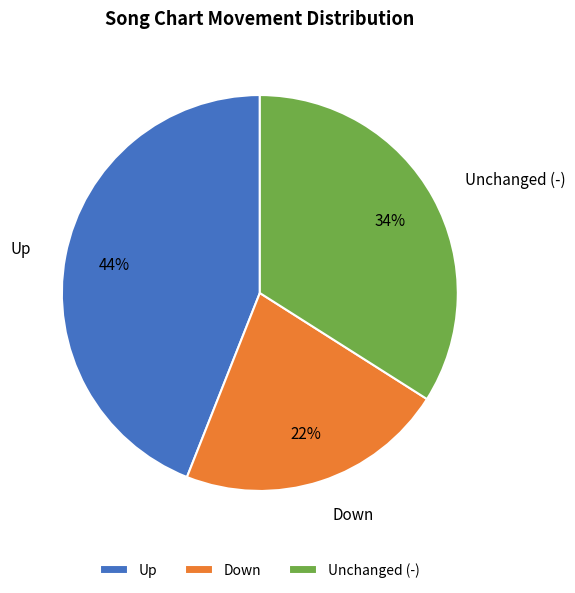

How many segments does this pie chart have?

3